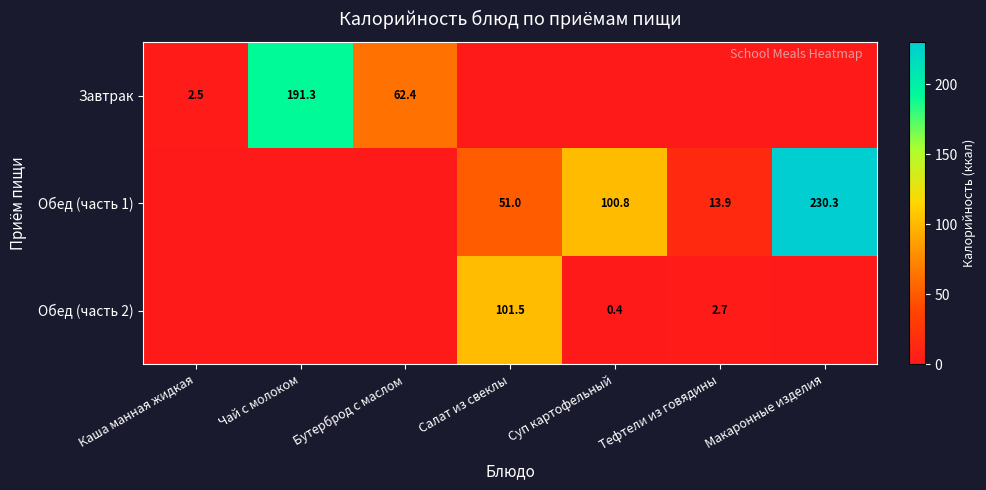

The Завтрак series shows 86.5 at Бутерброд с маслом. True or false?

False